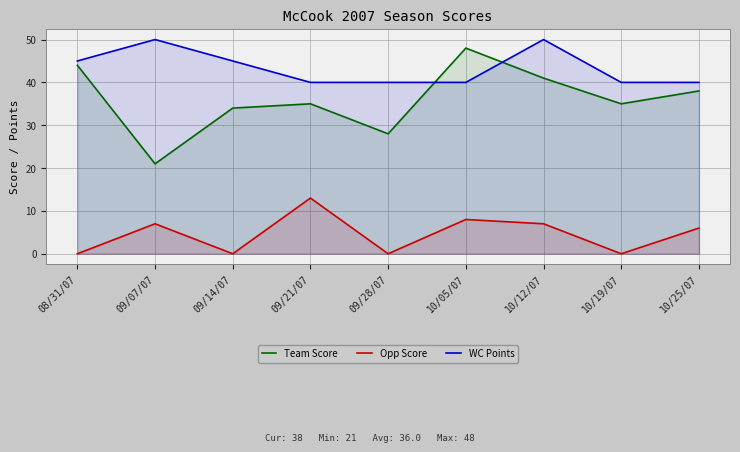

Rank the series at 10/12/07 from lowest to highest value.

Opp Score, Team Score, WC Points